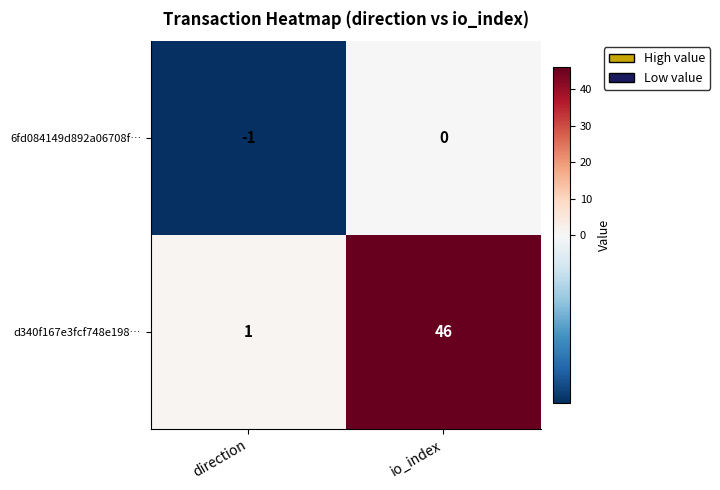

What is the greatest value displayed?

46